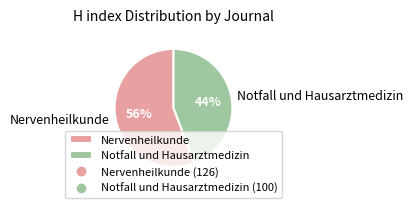

Count the number of slices in the pie.

2